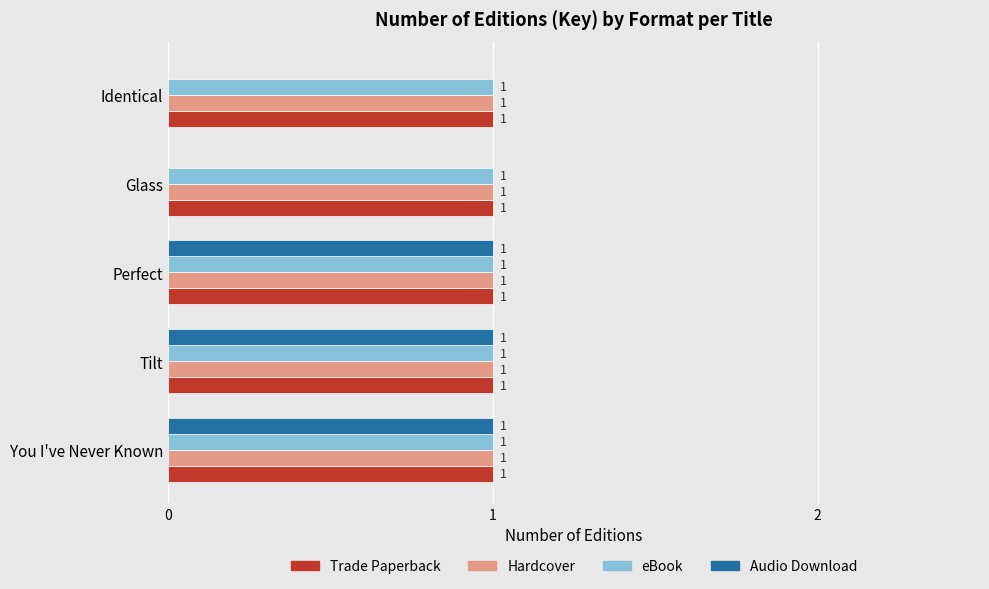

What are all the series names shown in the legend?

Trade Paperback, Hardcover, eBook, Audio Download